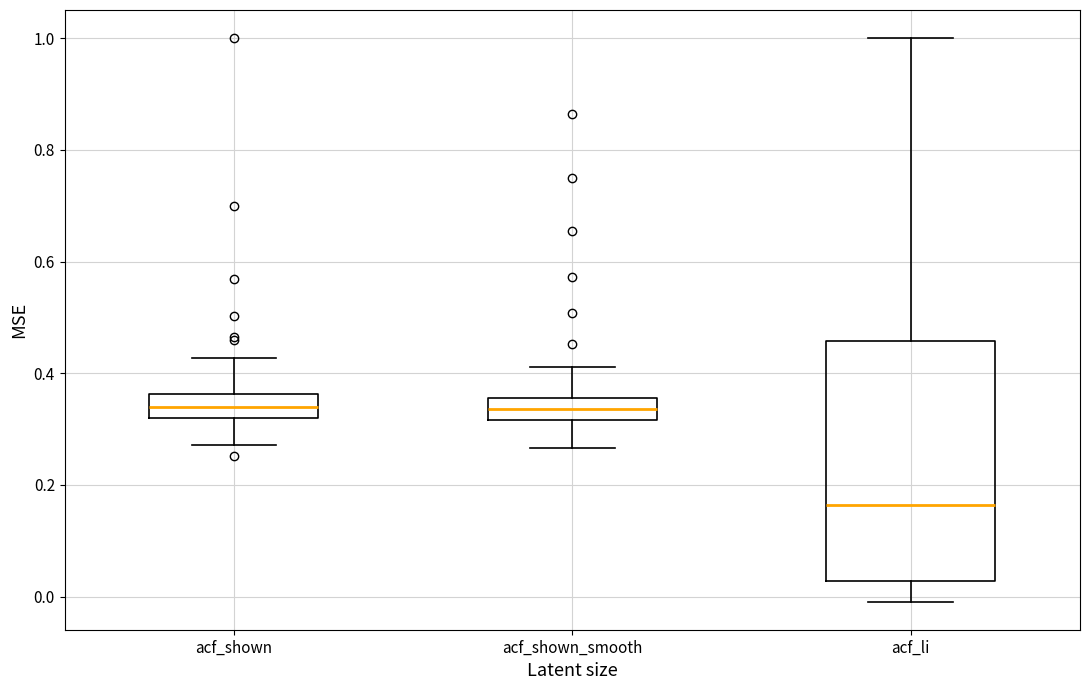

Where is the upper edge of the box for acf_shown_smooth on the y-axis? The values are not printed on the chart, so give them approximately, as read against the axis.

0.36